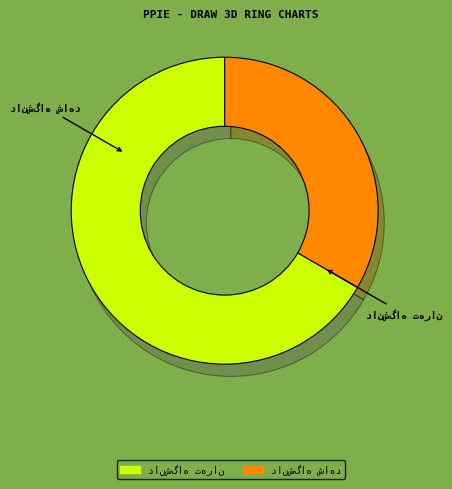

Does any single category account for the majority?

Yes